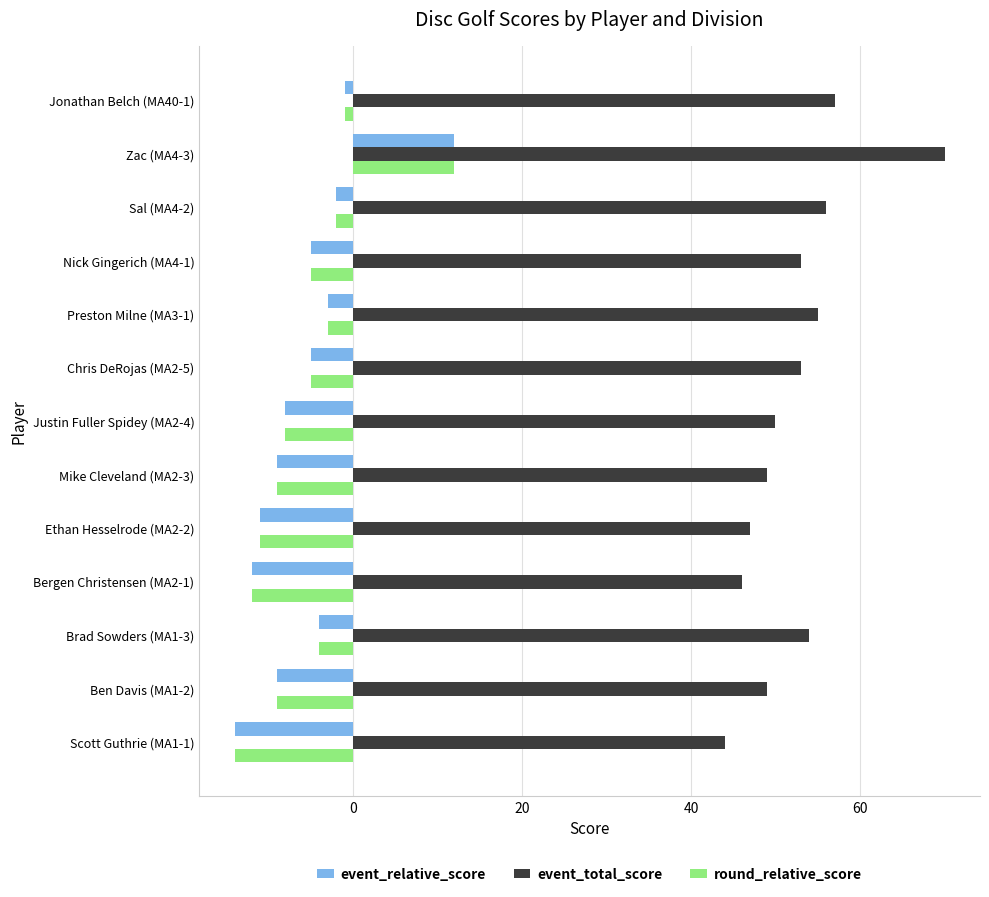

What is the maximum value for round_relative_score?

12